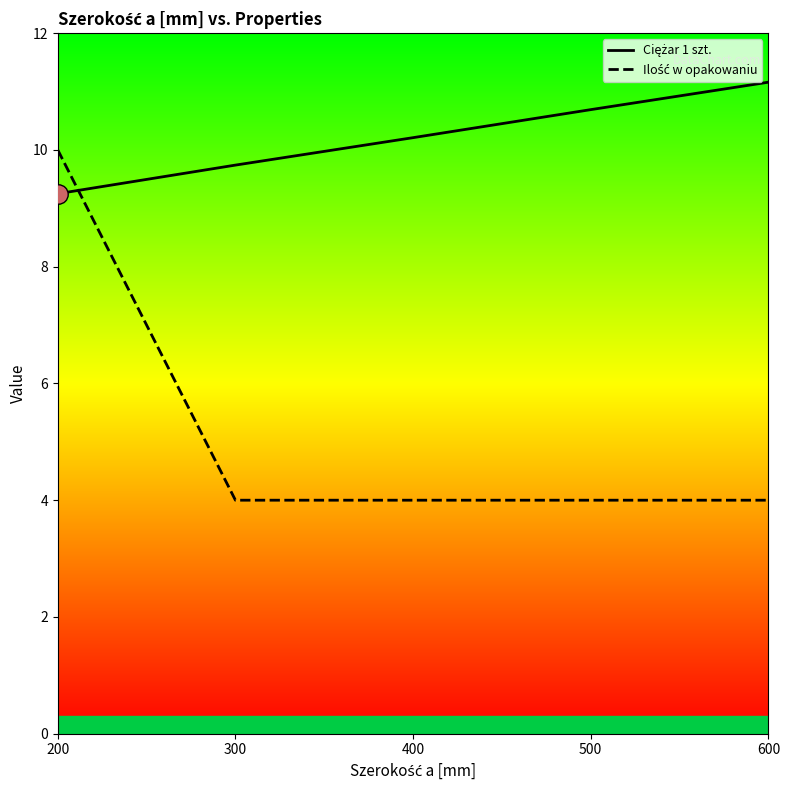

What is the spread (max minus min) of values at 400?

6.2